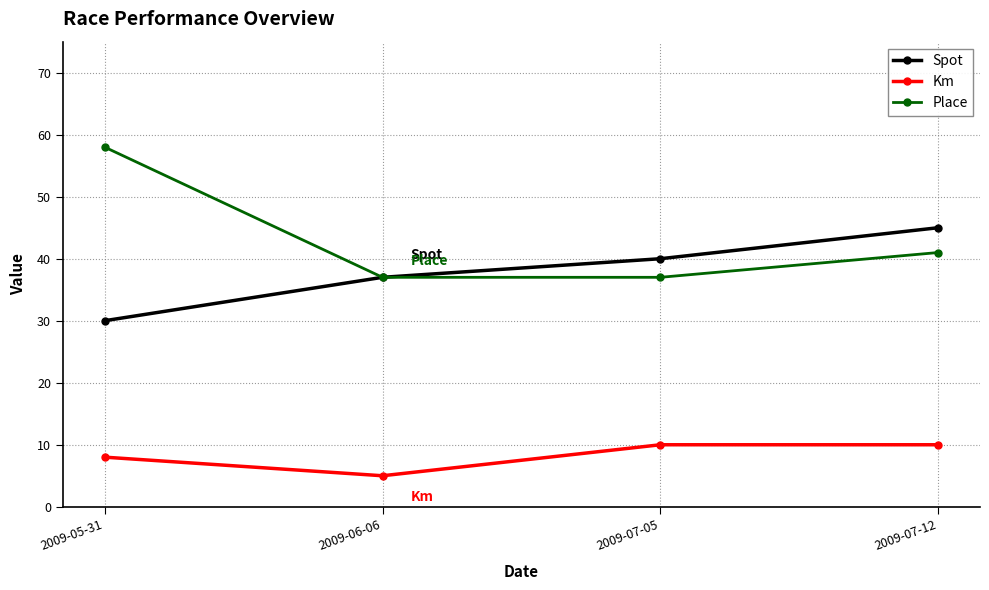

True or false: Spot and Km cross at least once.

False